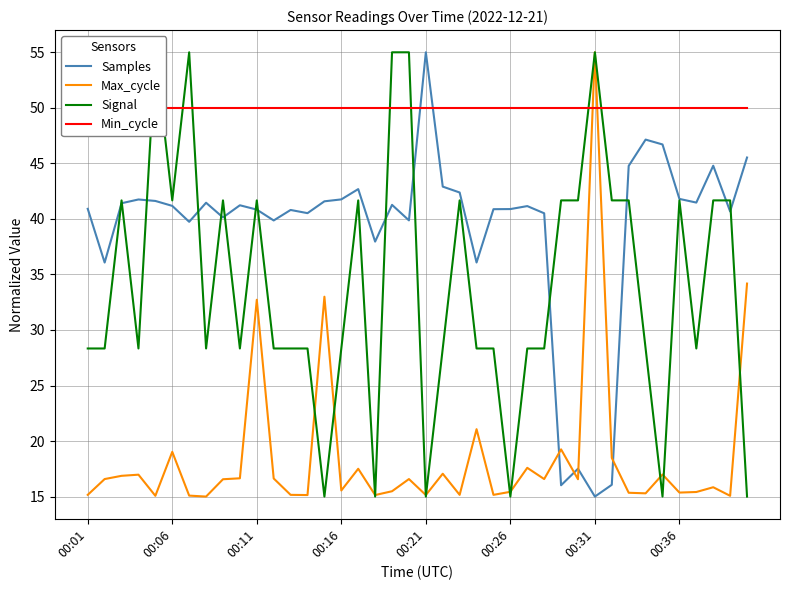

Where do Samples and Max_cycle first cross each other?

27 and 28